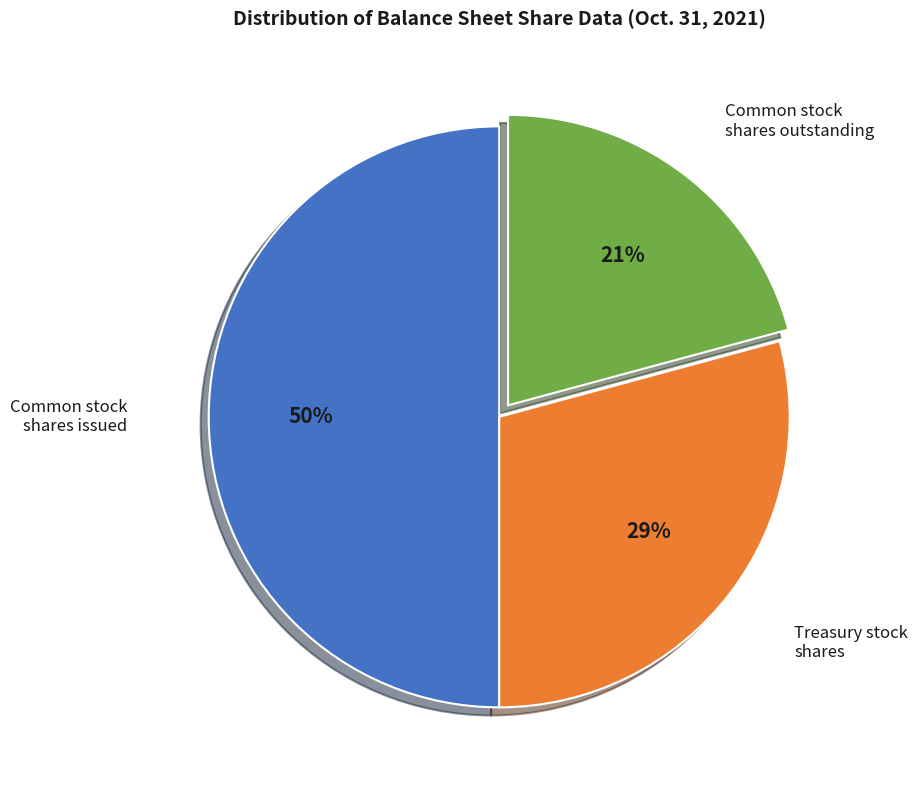

To the nearest percent, what is the difference between the largest and smallest slice percentages?

29%